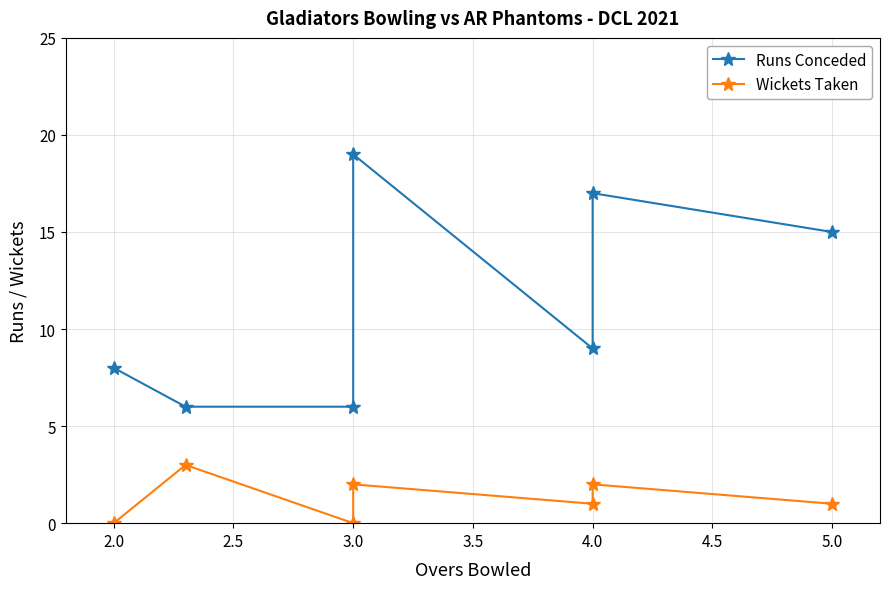

At which category is the sum across all series the highest?

3.0